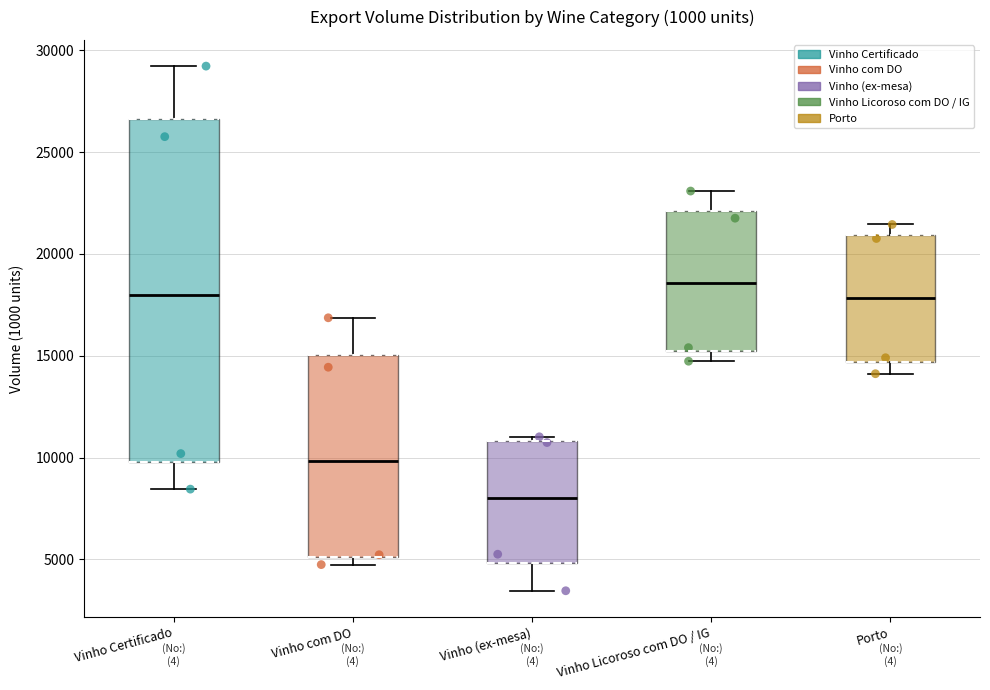

Which box's median line is the highest?

Vinho Licoroso com DO / IG